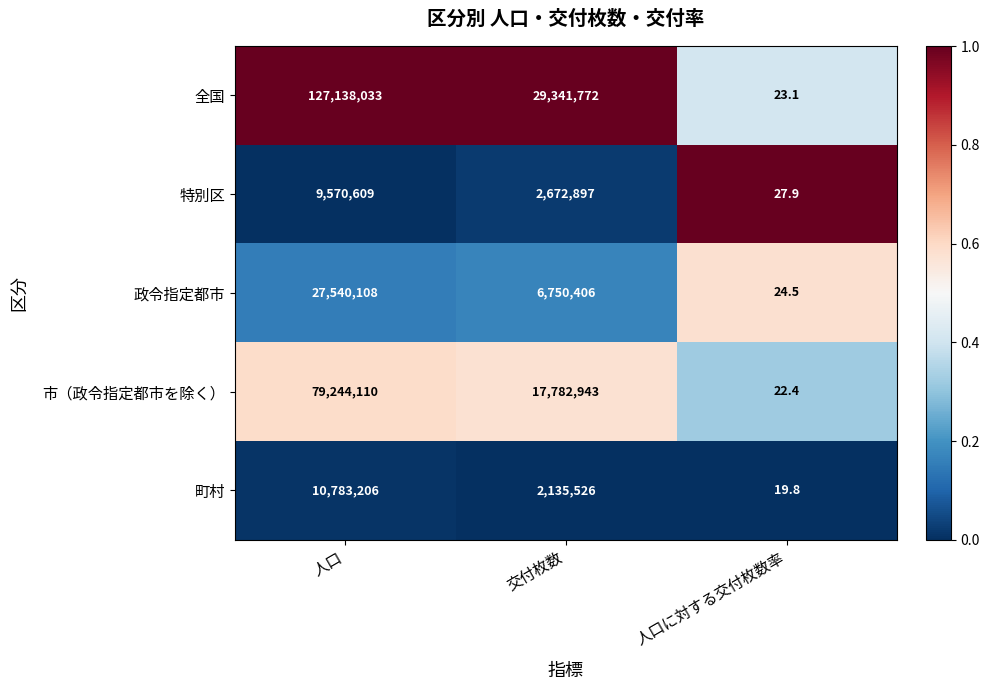

What is the difference between the second highest and minimum values in the 特別区 series?

2672869.1